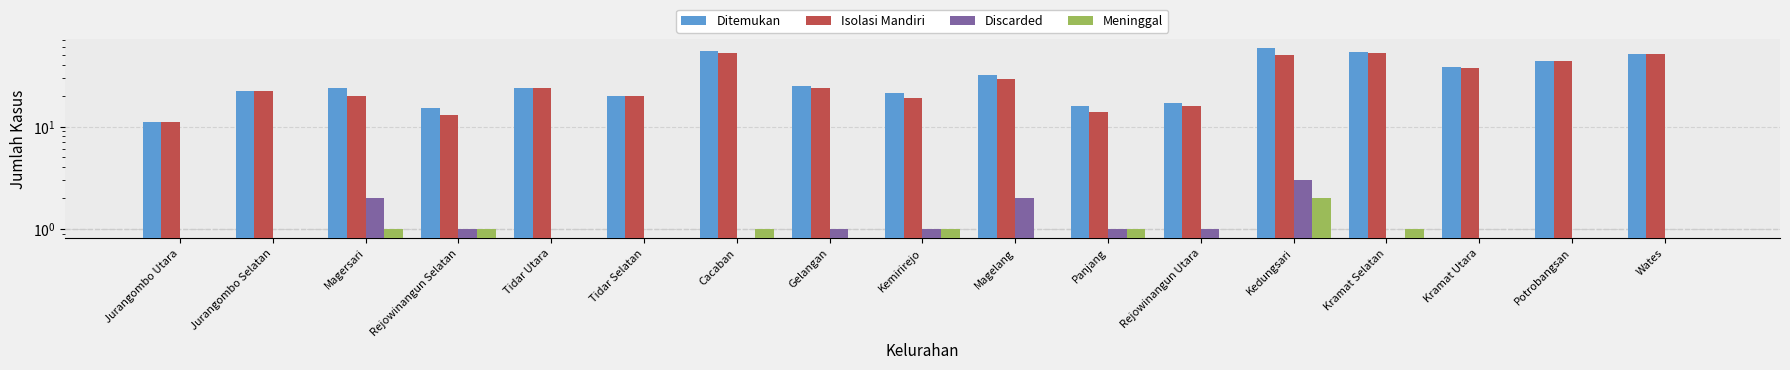

At which label is Discarded closest to 1?

Rejowinangun Selatan